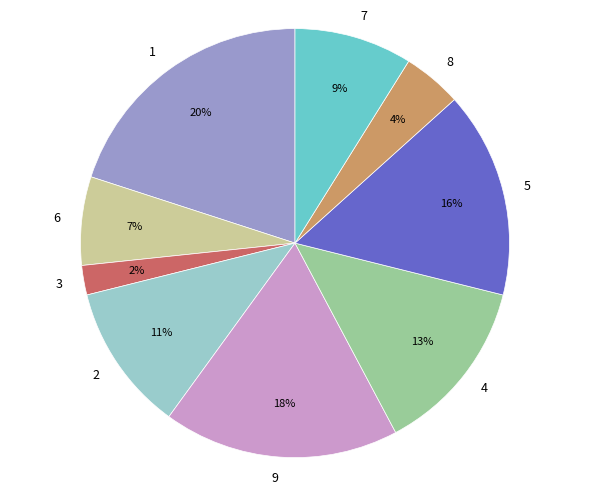

Which has a higher value, 5 or 6?

5